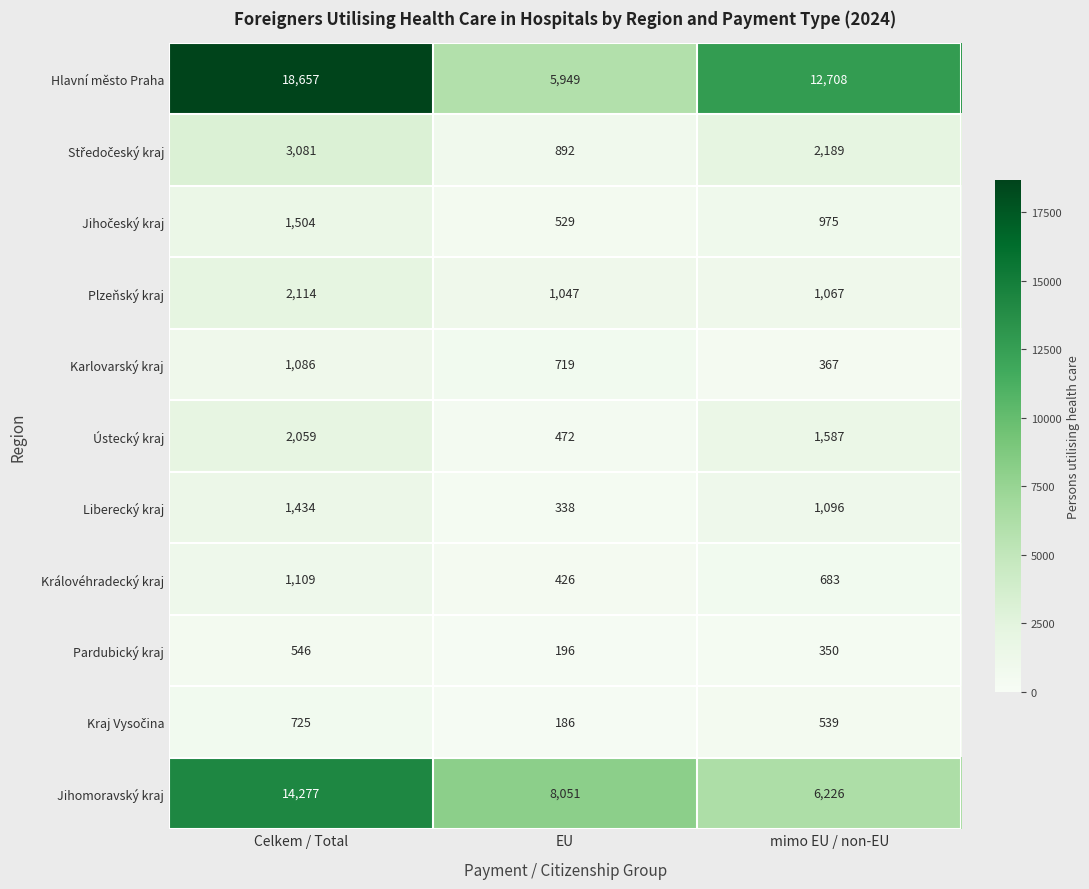

Count the number of data series in this chart.

11